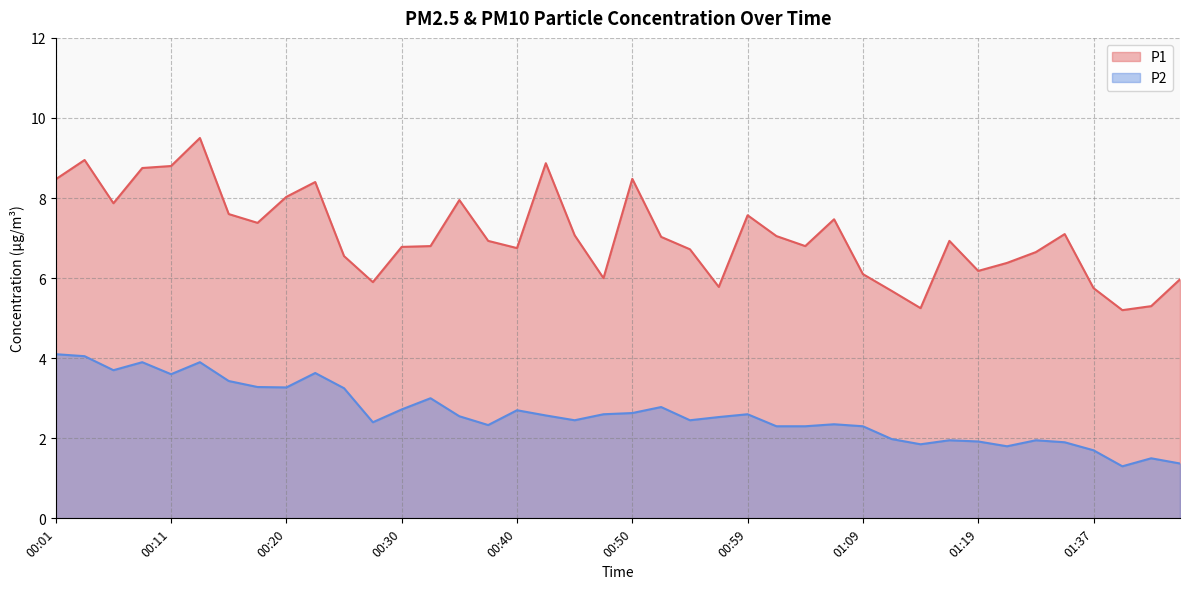

What is the label of the 5th point from the left?

00:11